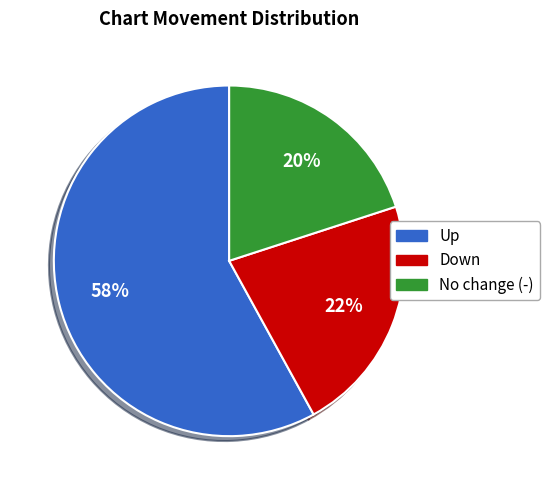

To the nearest percent, what percentage of the pie is Up?

58%